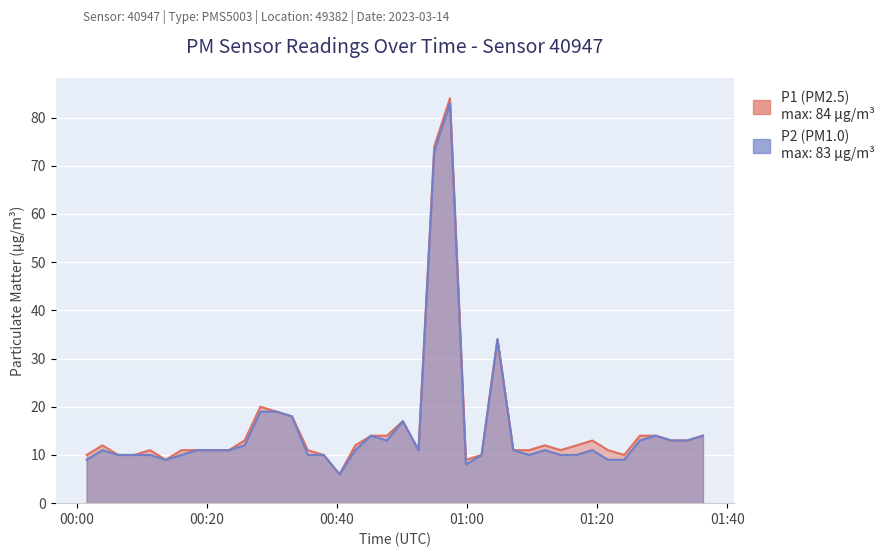

List the series in order of their peak value, highest first.

P1, P2